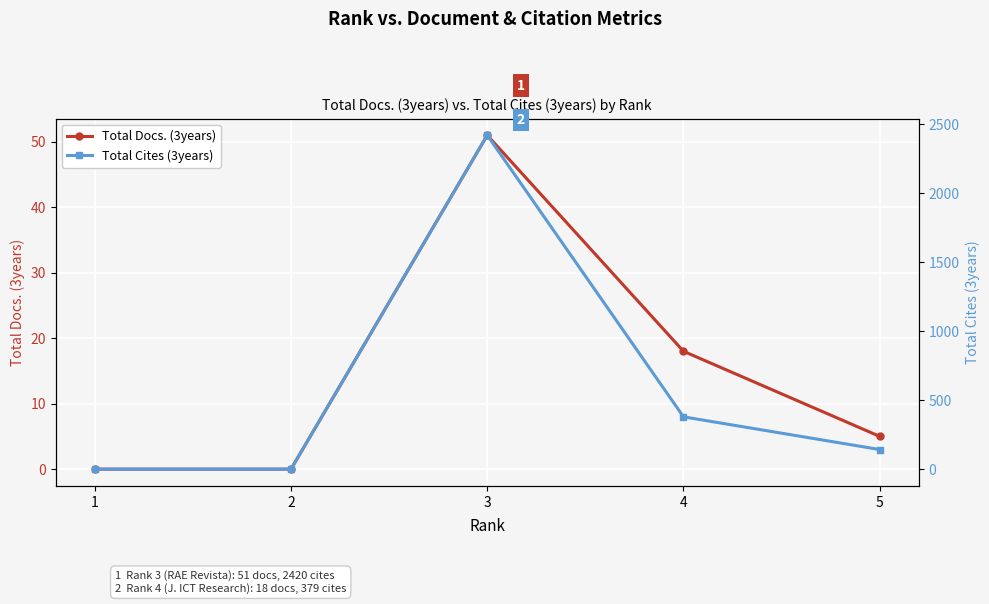

The value of Total Docs. (3years) at 5 is 5. True or false?

True